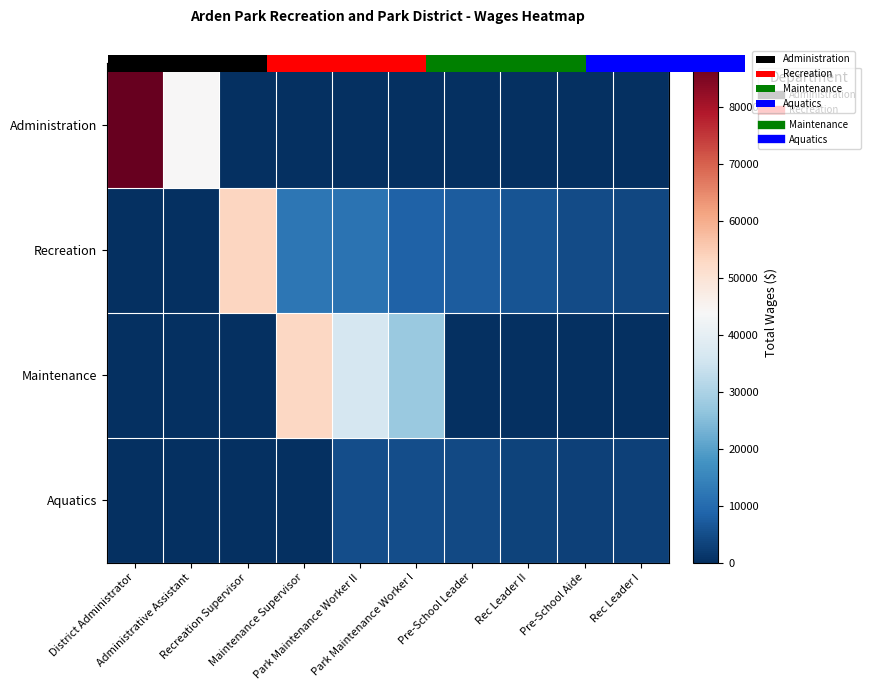

What is the maximum value shown in the chart?

87707